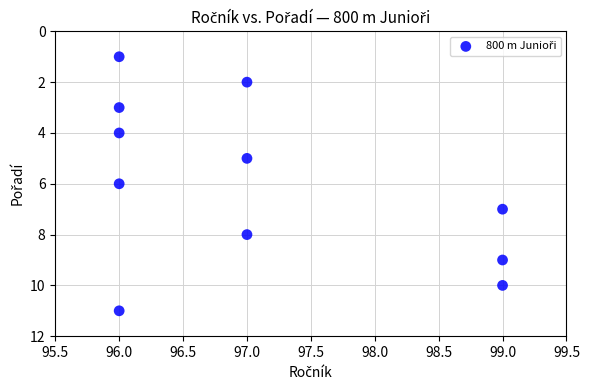

What is the average X value?

97